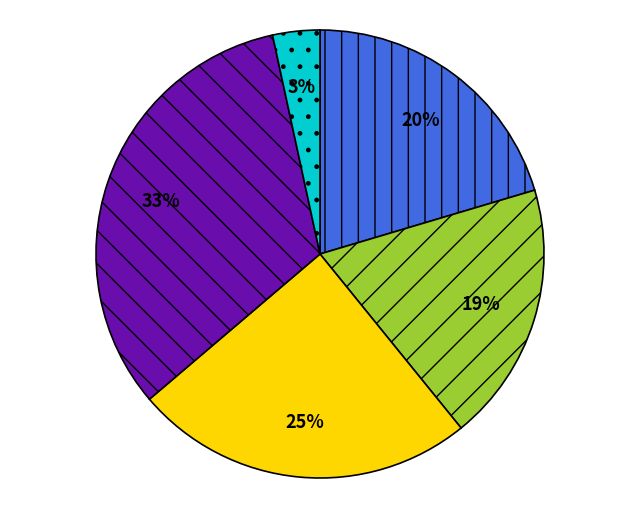

To the nearest percent, what is the average slice percentage?

20%